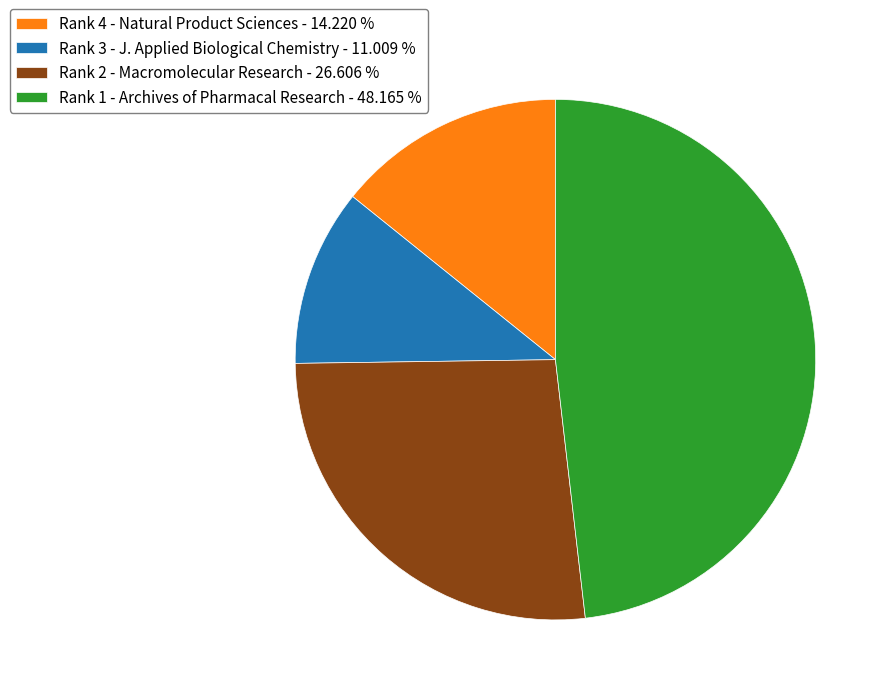

Which has a higher value, Rank 2 - Macromolecular Research - 26.606 % or Rank 1 - Archives of Pharmacal Research - 48.165 %?

Rank 1 - Archives of Pharmacal Research - 48.165 %